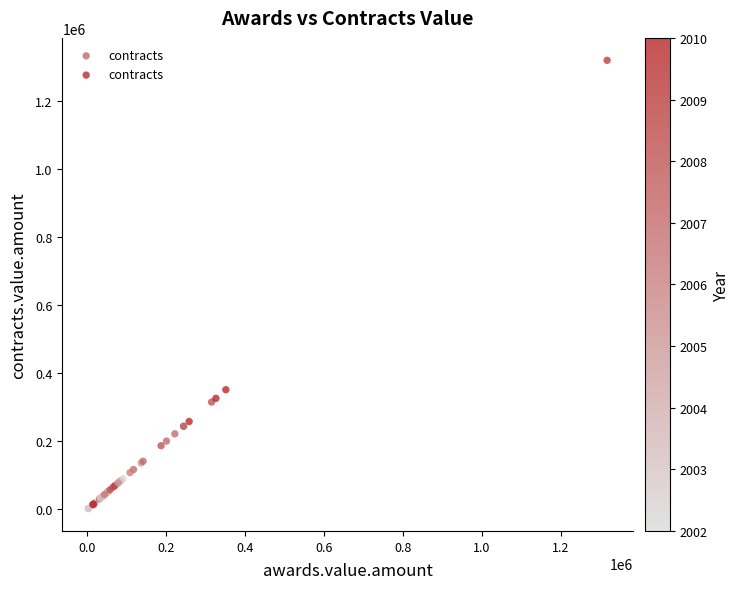

What Y value in the scatter plot is closest to 660326?

351215.0